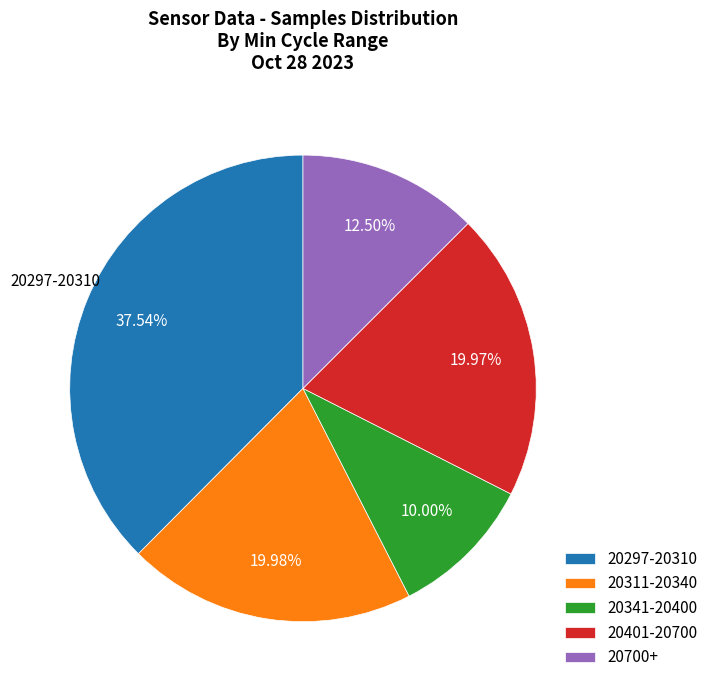

Is 20297-20310 the majority of the pie?

No